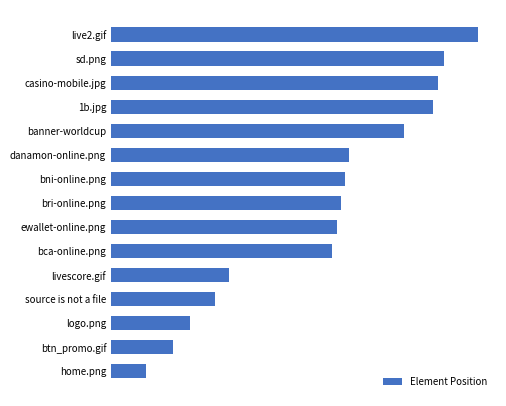

Does the chart contain stacked bars?

No